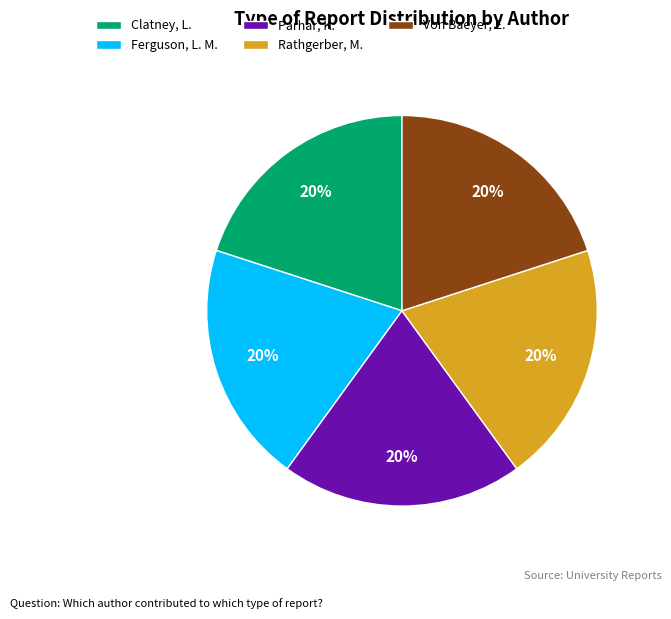

True or false: Parhar, K. accounts for 20% of the total.

True